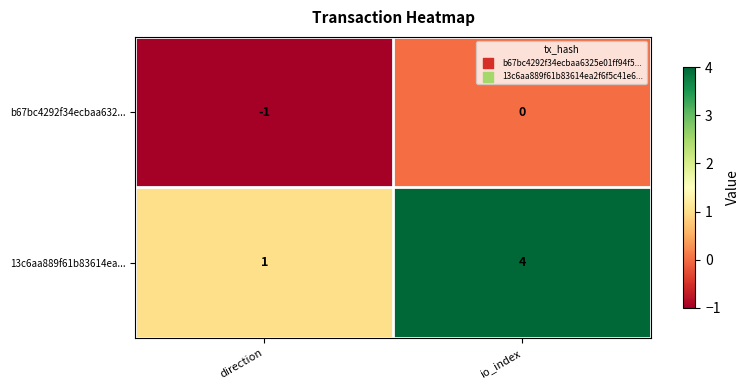

Which series has the widest spread of values?

13c6aa889f61b83614ea...